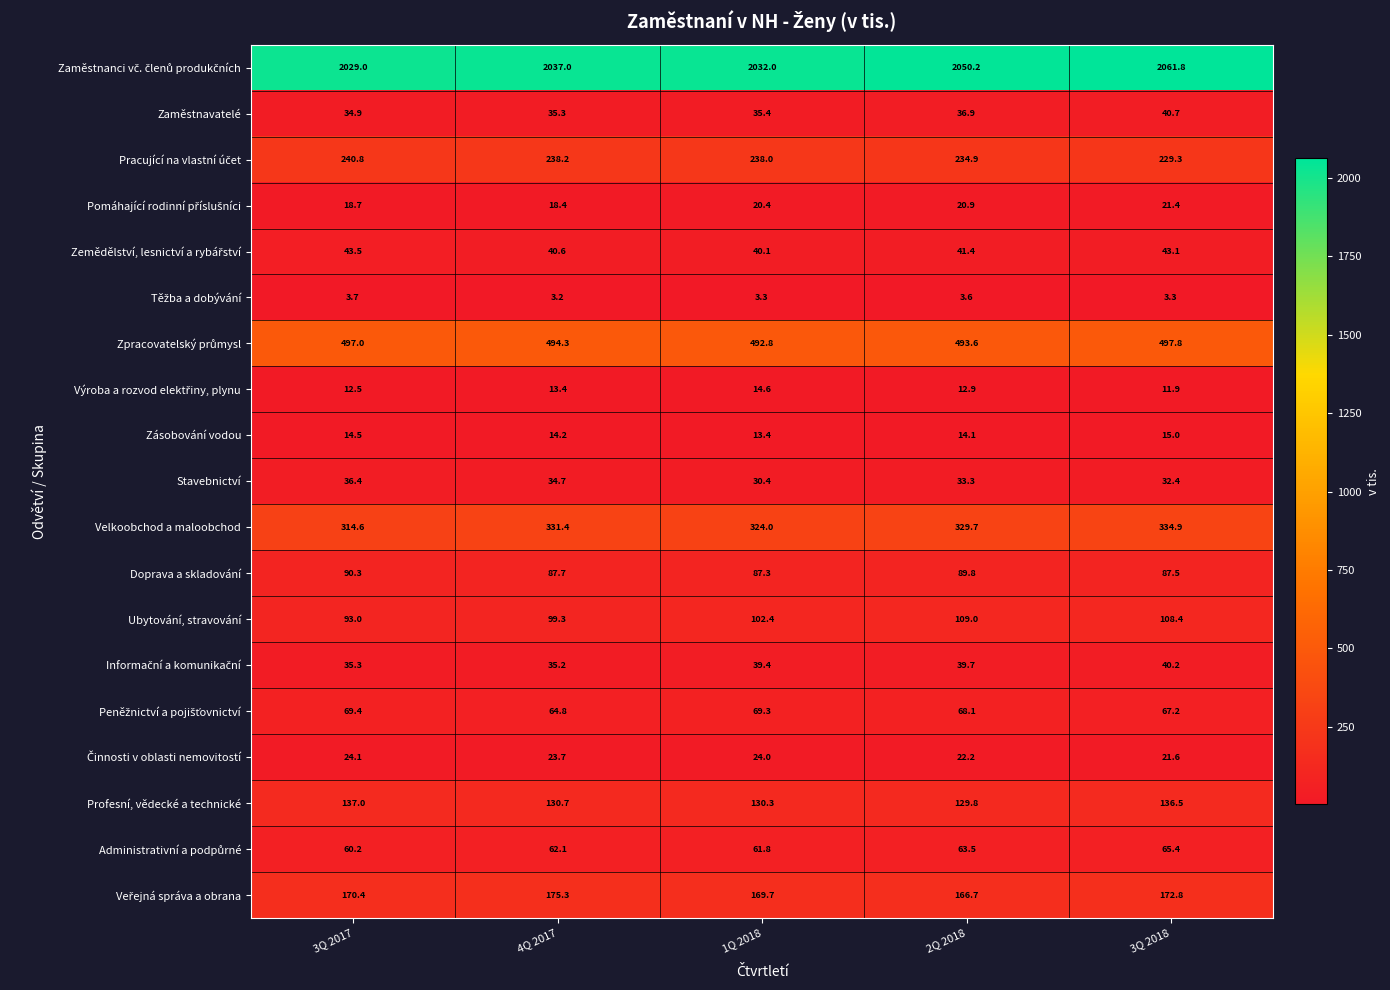

At which category does the chart reach its peak across all series?

3Q 2018